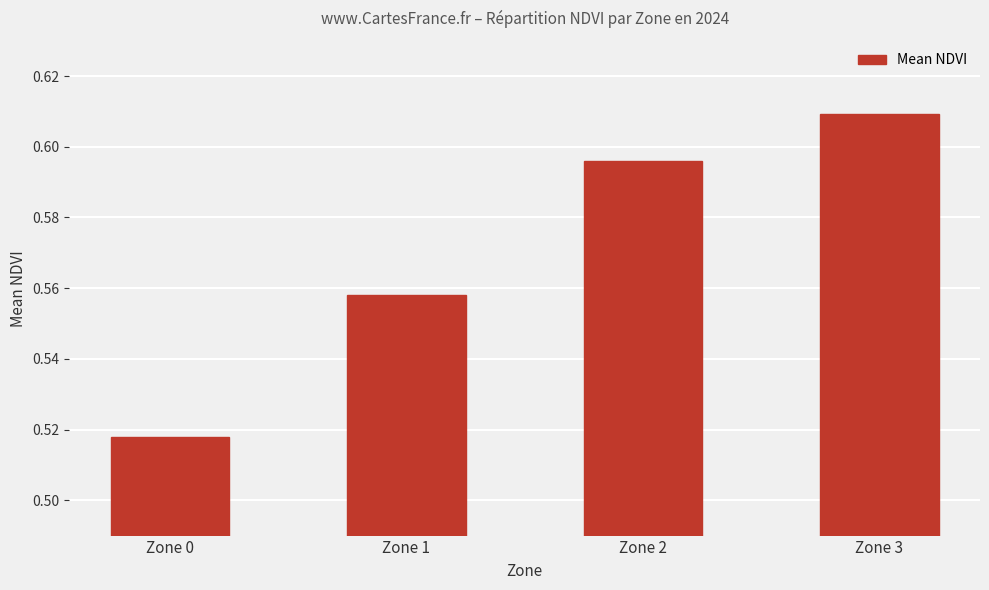

The value at Zone 1 is 0.1. True or false?

False